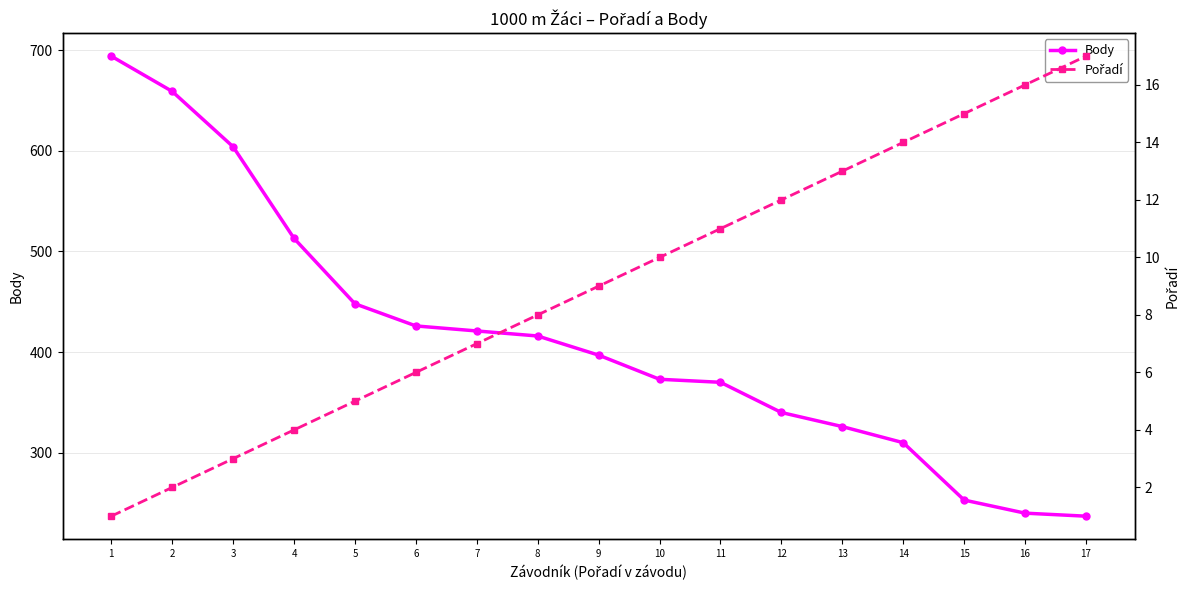

What is the difference between the Pořadí values at 9 and 1?

8